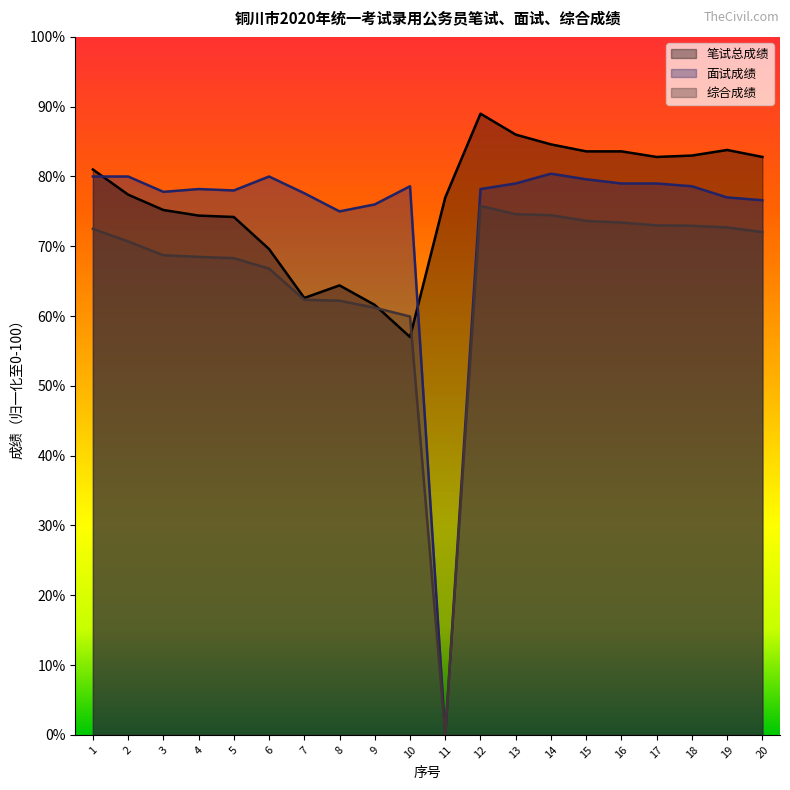

What is the sum of the 面试成绩 values at 3 and 1?

157.8